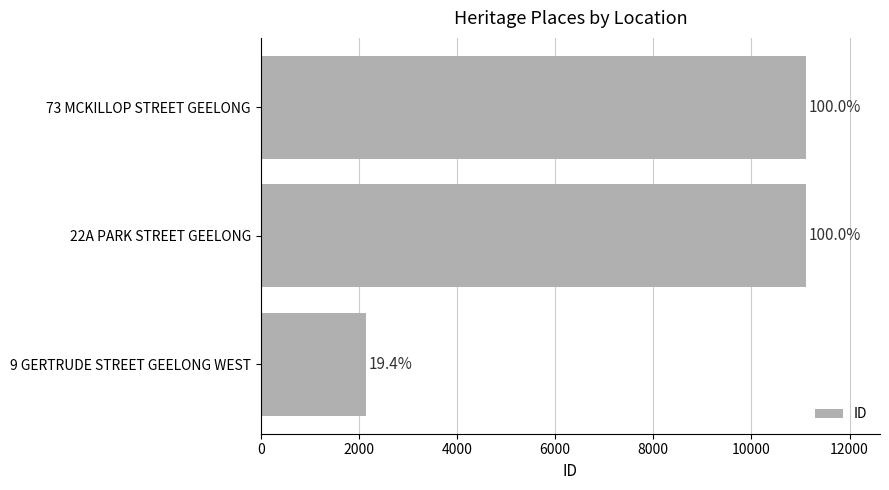

How many bars are there in total?

3